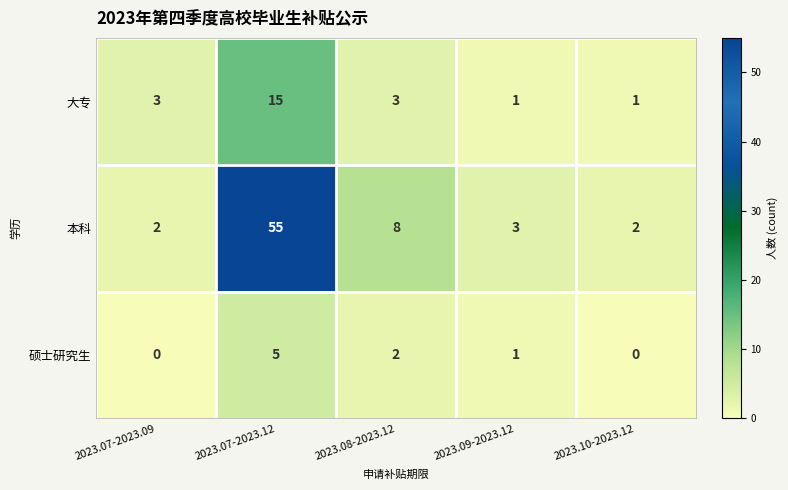

Is it true that 硕士研究生 equals 0 at 2023.07-2023.09?

True